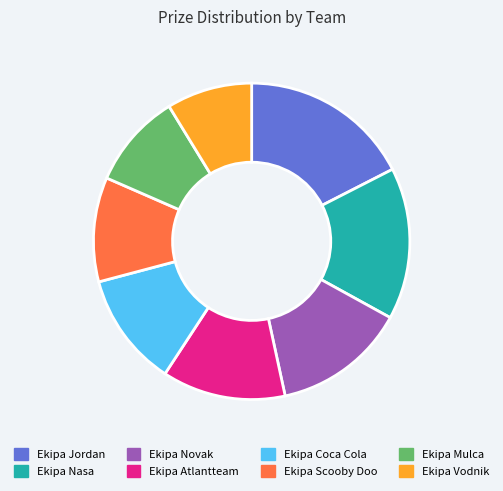

Rank the categories by value from lowest to highest.

Ekipa Vodnik, Ekipa Mulca, Ekipa Scooby Doo, Ekipa Coca Cola, Ekipa Atlantteam, Ekipa Novak, Ekipa Nasa, Ekipa Jordan